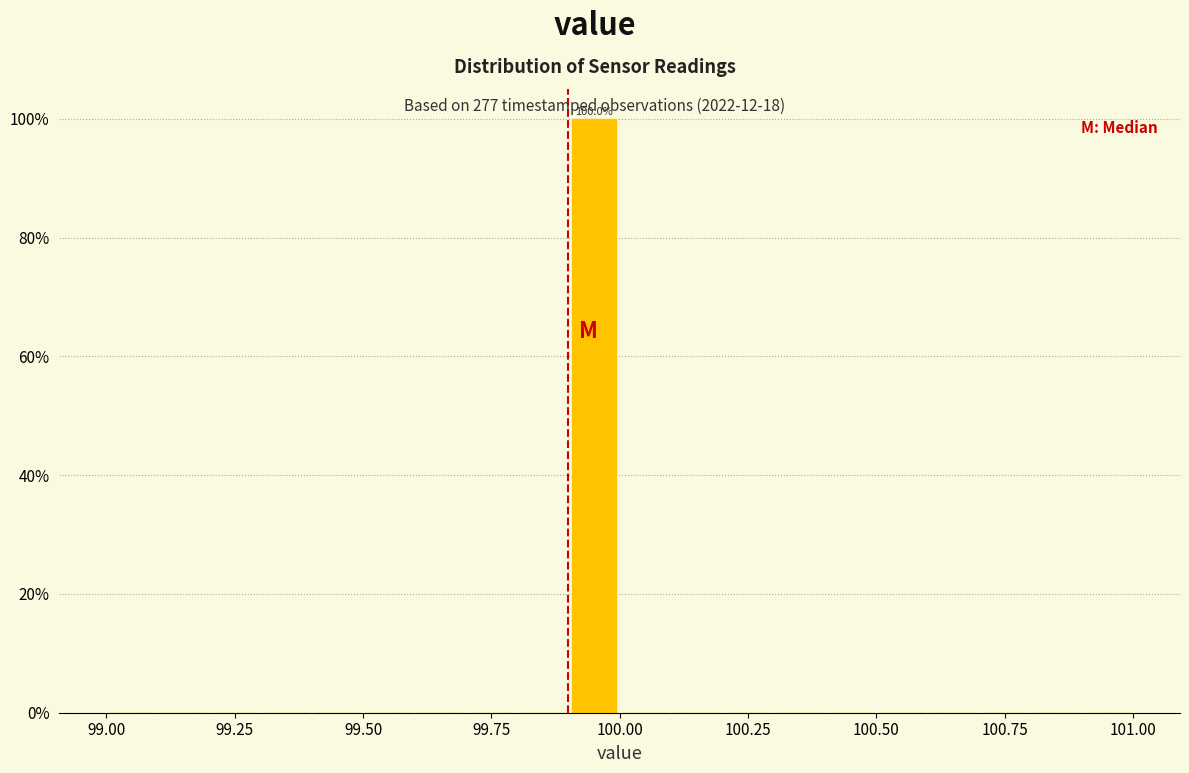

Around what value on the x-axis is the tallest bar? Give the approximate position of its centre, as read against the axis.

99.95